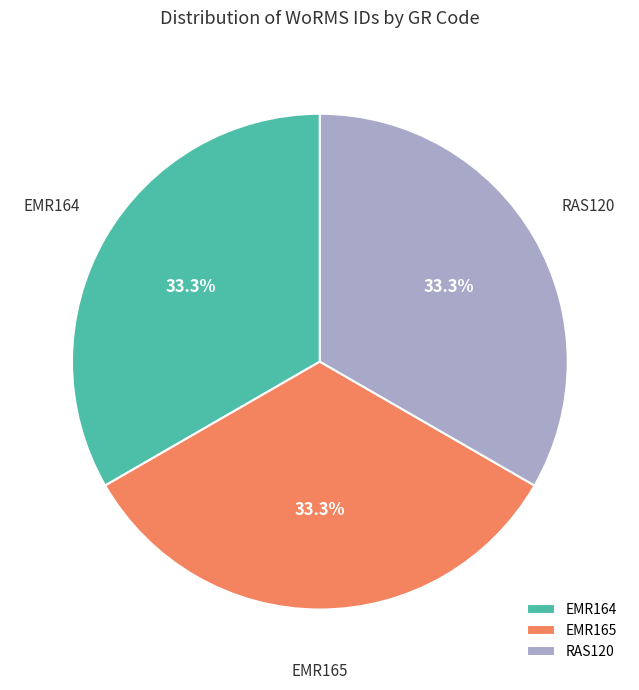

Is it true that EMR164 is 26% of the pie?

False